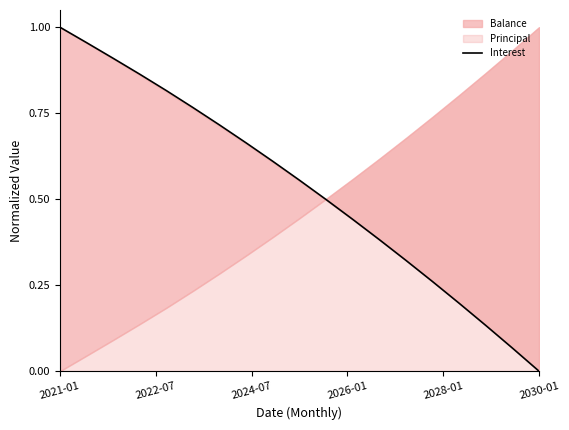

At which label does Interest reach its peak?

2021-01